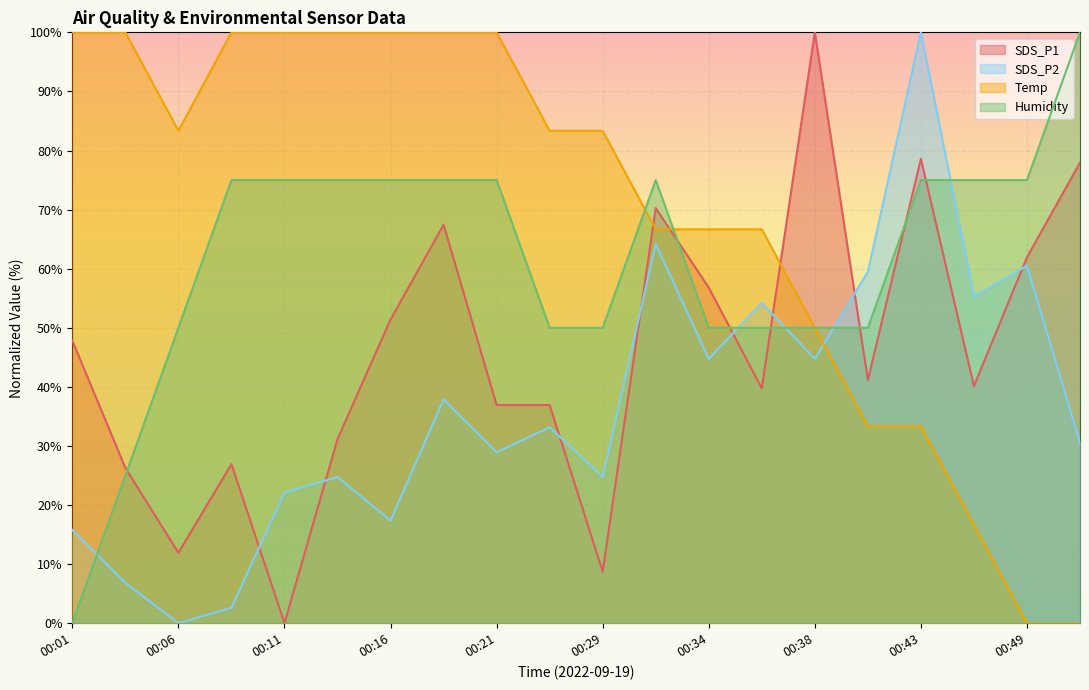

List the series in order of their overall mean, highest first.

Temp, Humidity, SDS_P1, SDS_P2